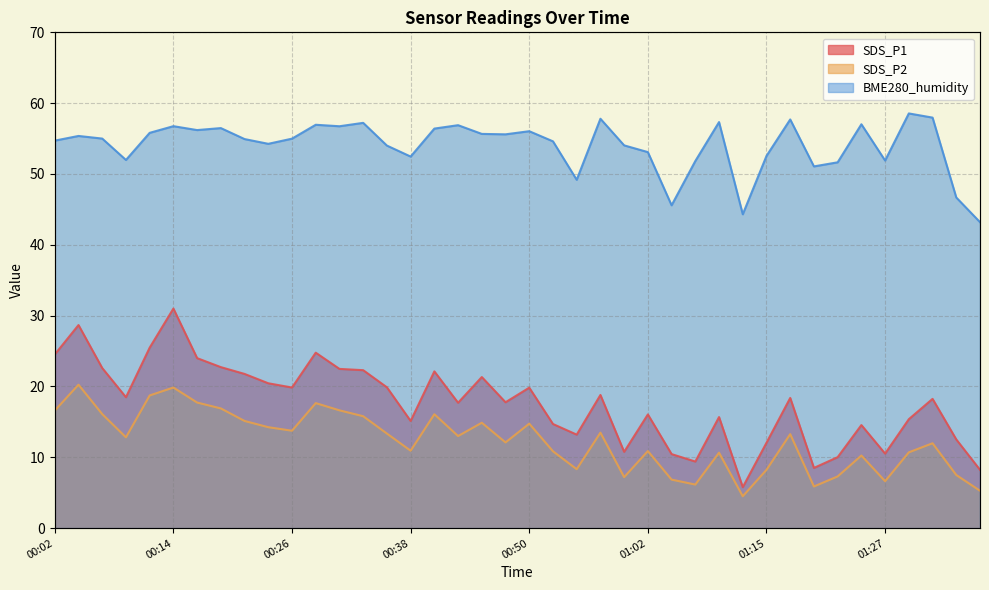

The BME280_humidity series shows 52.5 at 01:15. True or false?

True